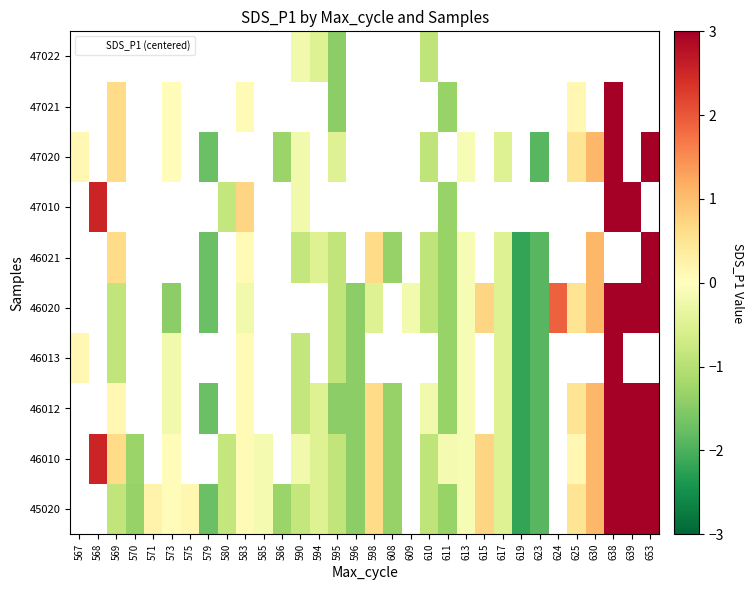

Which category has the highest value in the 46013 series?

638